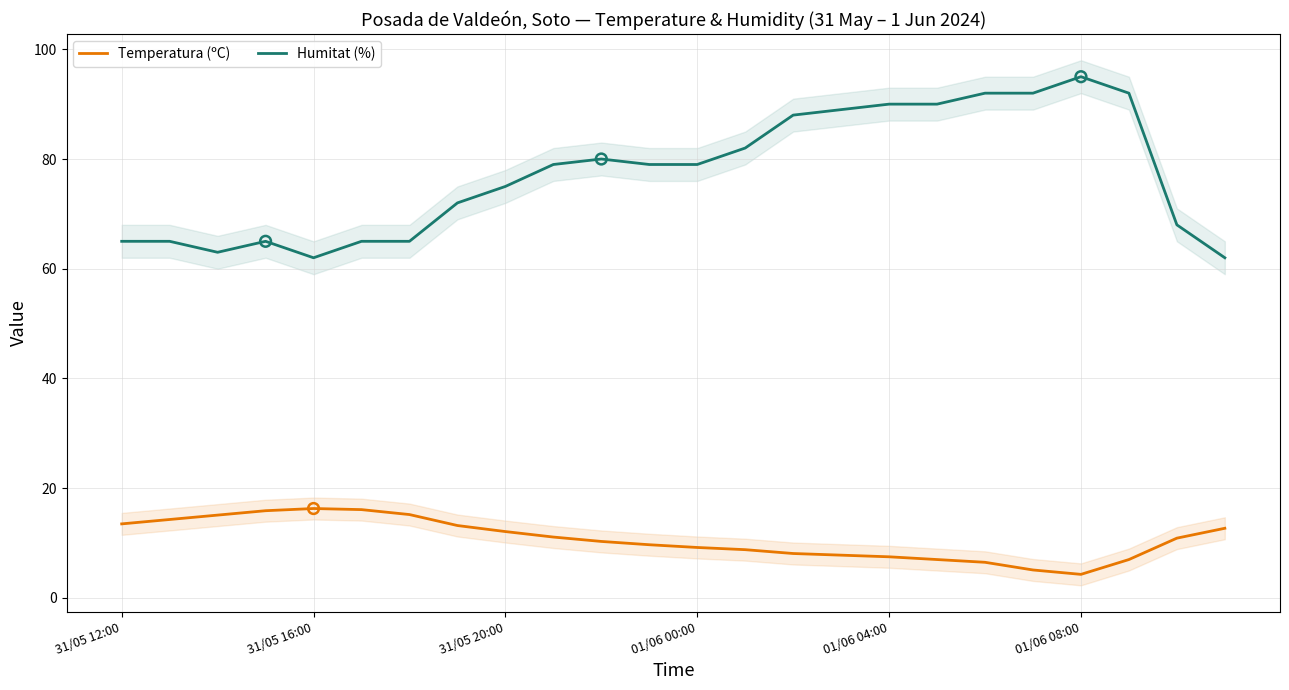

At how many categories does at least one series exceed 26?

24